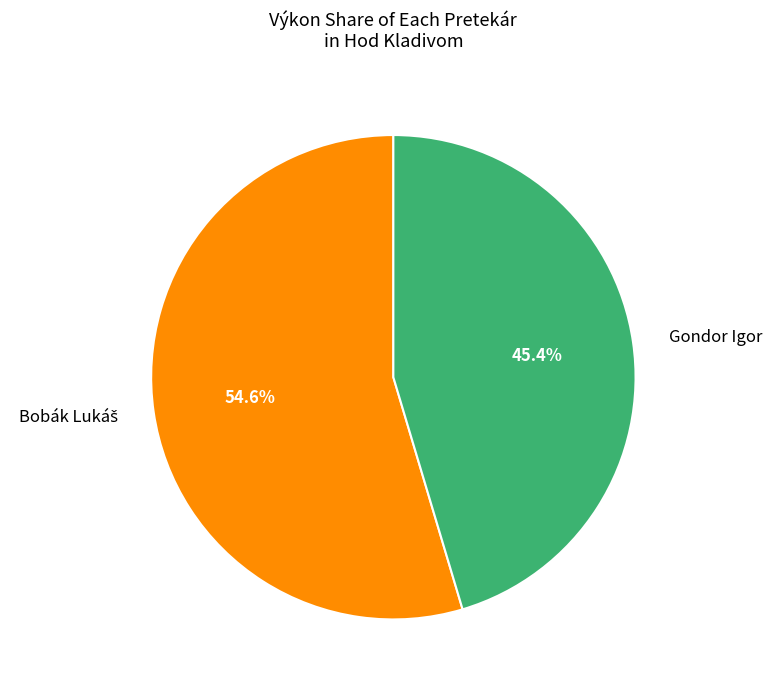

Count the number of slices in the pie.

2